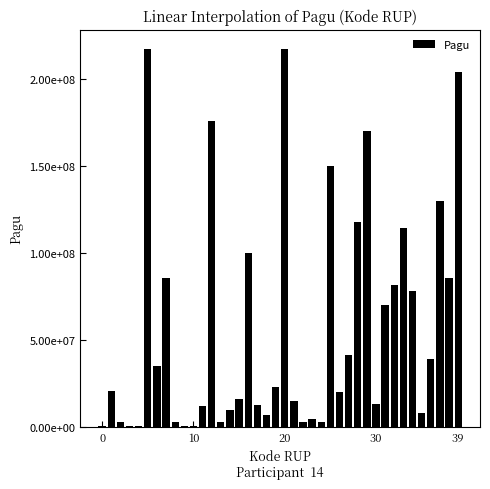

Reading right to left, what are all the values shown in this chart?

203557057	85350000	129729764	38950000	7999305	77900000	114296000	81600000	70084000	13300000	170076000	117418000	41378000	20100000	150056000	2679226	4279600	2782000	14700000	217260000	23100000	7000000	12200000	99958000	15957000	9500000	2500000	175952000	11950000	400000	400000	2500000	85366000	34750000	217200000	400000	400000	2500000	20650000	400000